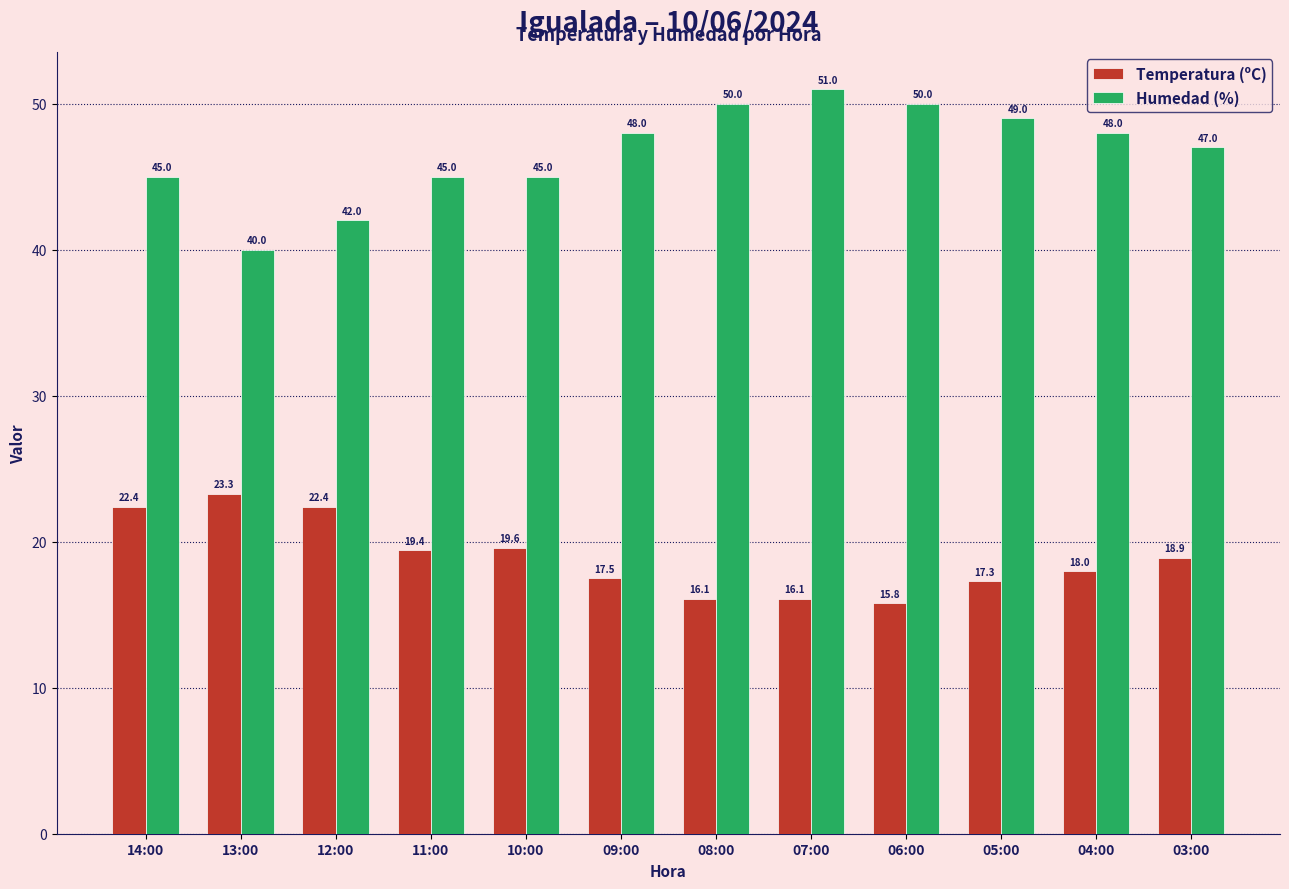

Where is Temperatura (ºC) nearest to the value 19?

03:00